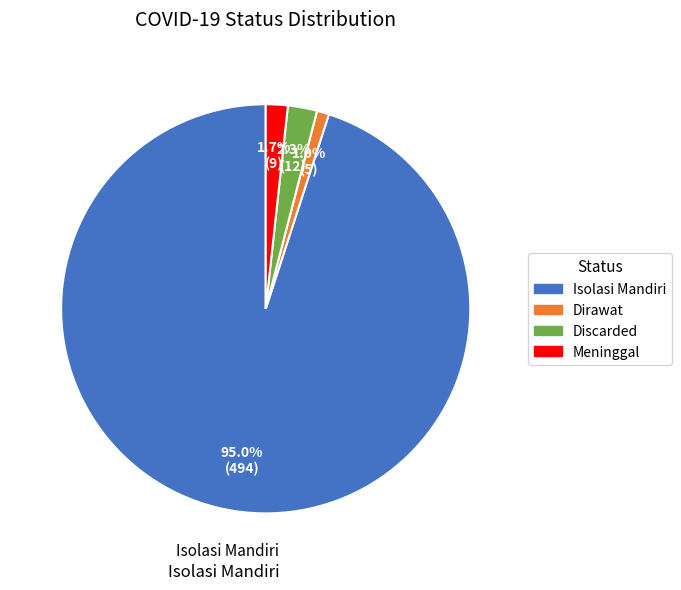

Approximately how many times larger is the value at Dirawat compared to Meninggal?

0.6